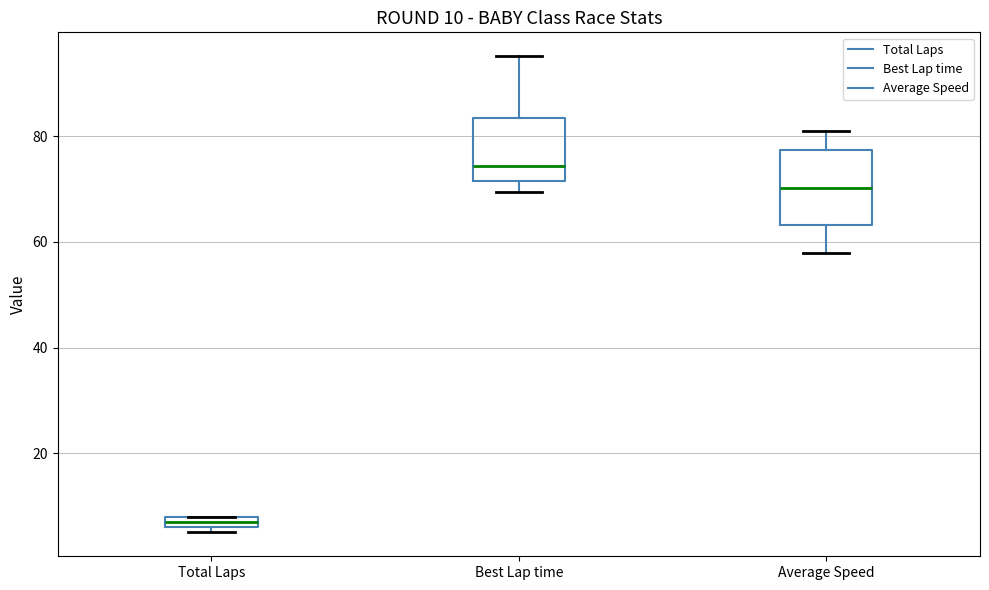

Which box is the tallest, from its lower edge to its upper edge?

Average Speed